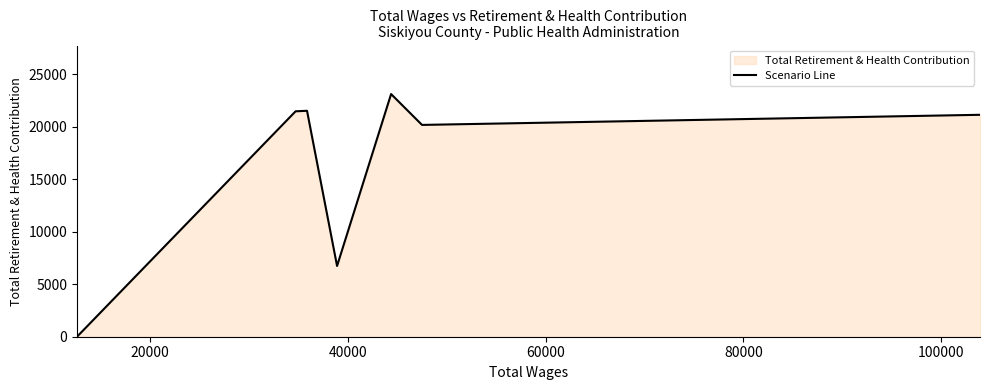

What is the greatest value displayed?

23125